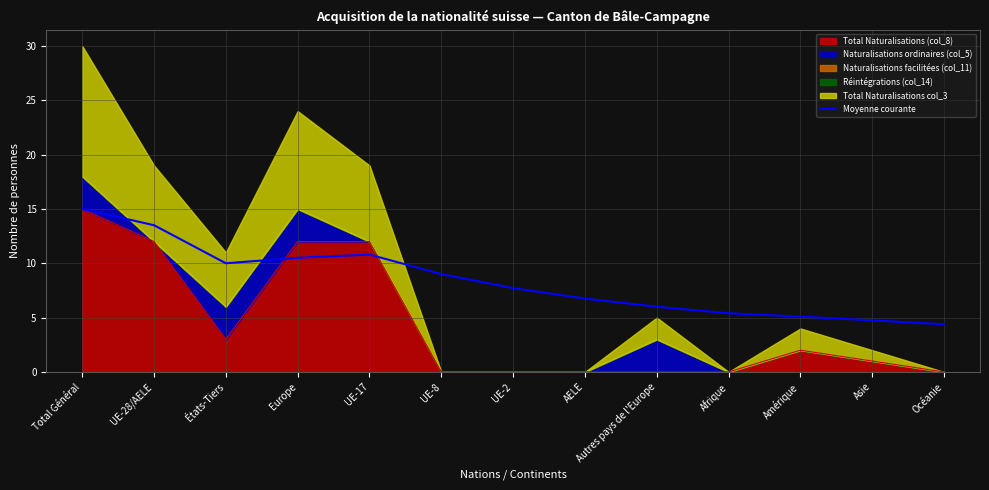

The value at Total Général is 15.0. True or false?

True